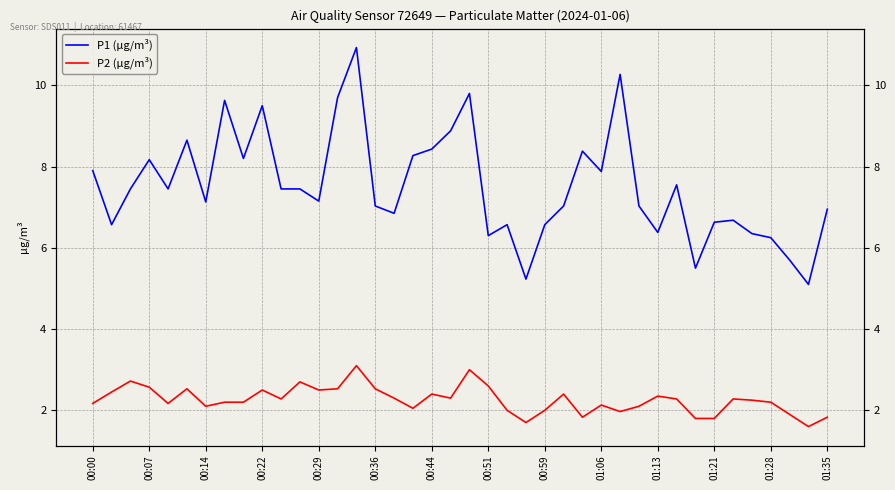

What is the difference between the P2 (µg/m³) values at 01:35 and 00:44?

0.6